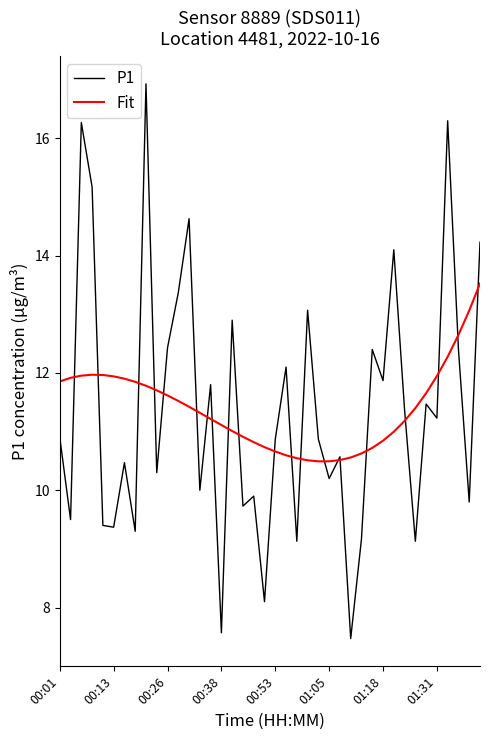

What is the maximum value for Fit?

13.5